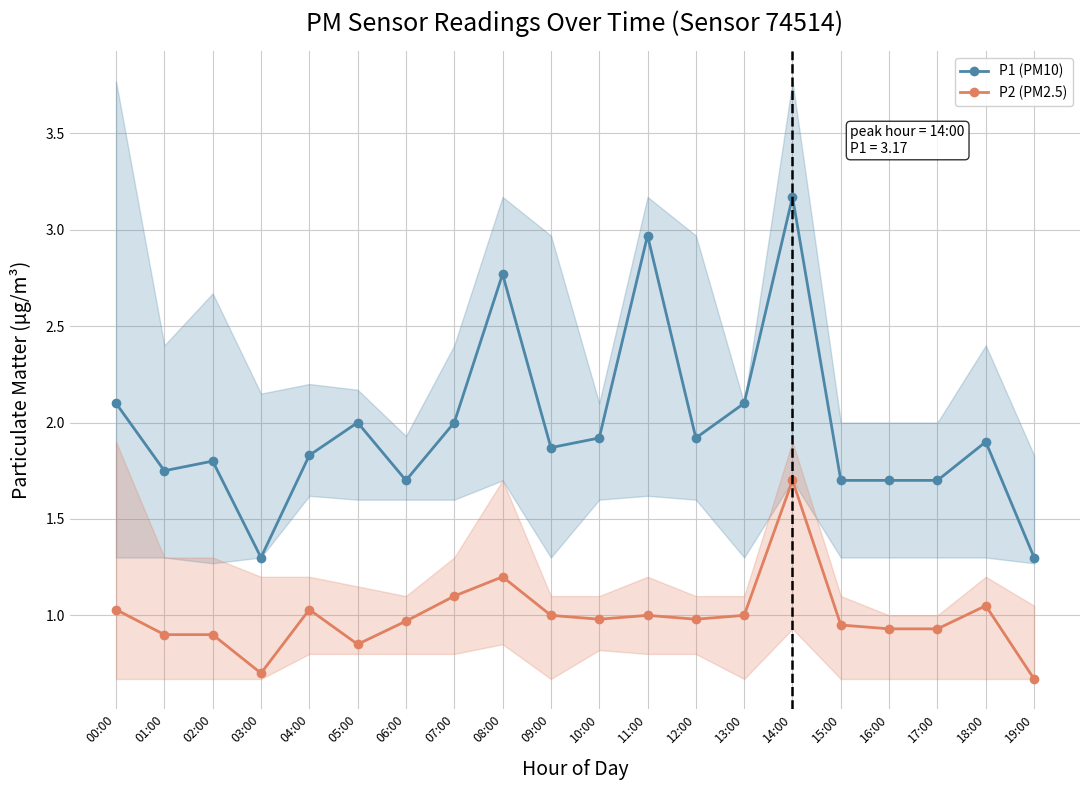

Is it true that P1 (PM10) equals 1.1 at 13:00?

False